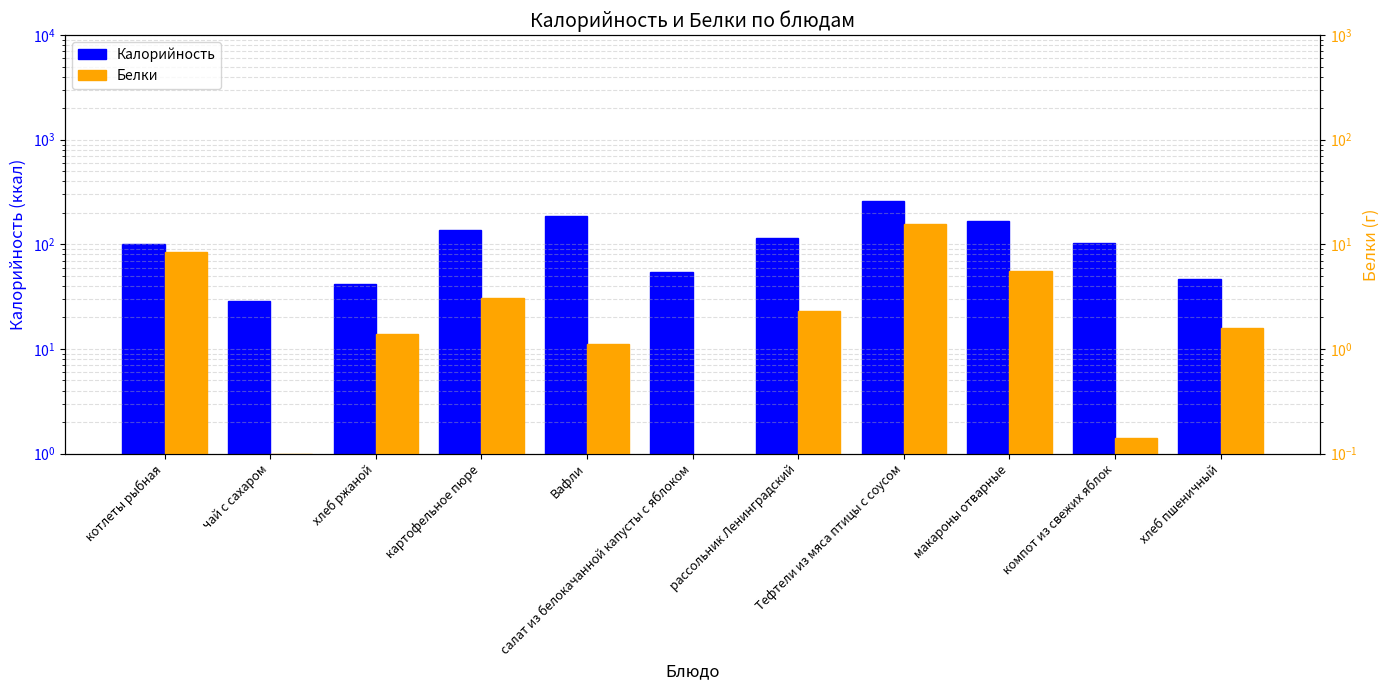

What is the difference between the maximum and second lowest values in the Калорийность series?

215.4